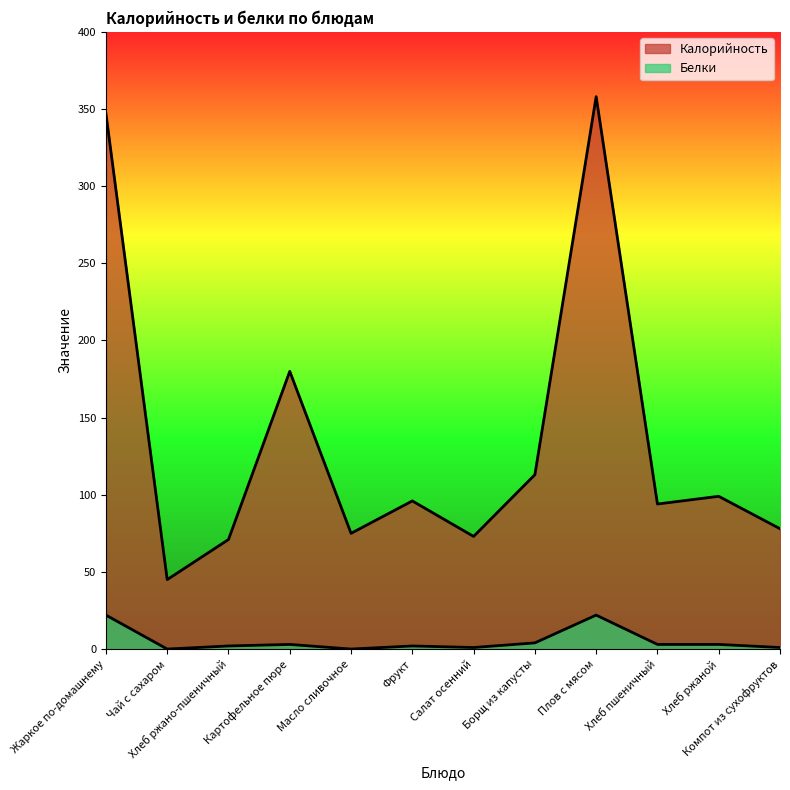

Is the value of Калорийность at Салат осенний greater than the value of Белки at Плов с мясом?

Yes